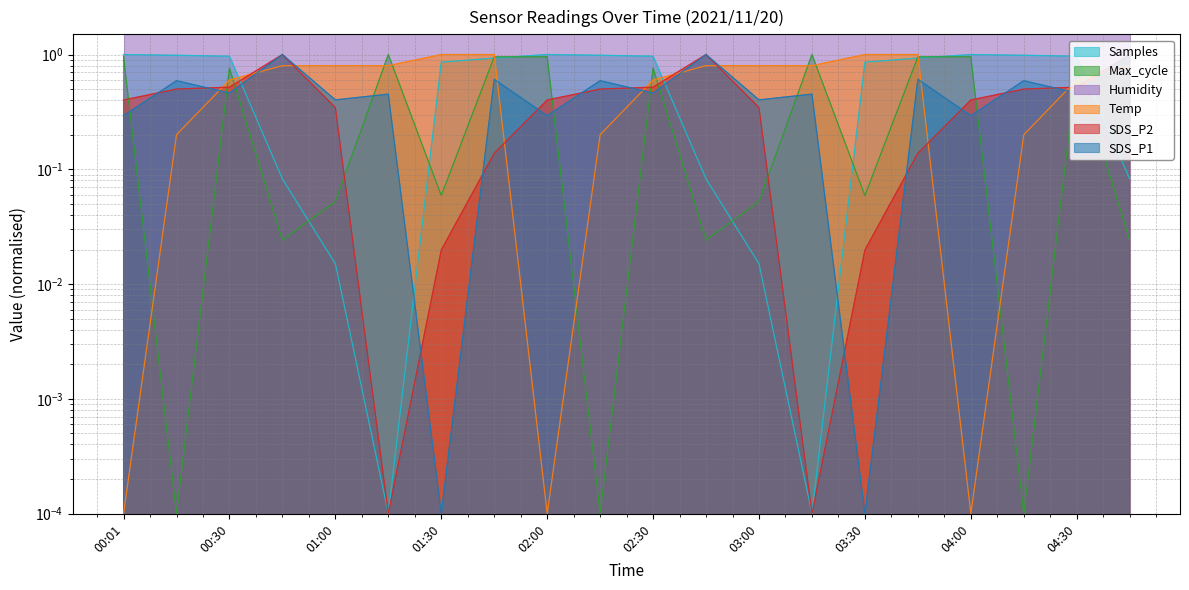

True or false: Samples and Max_cycle intersect in this chart.

True